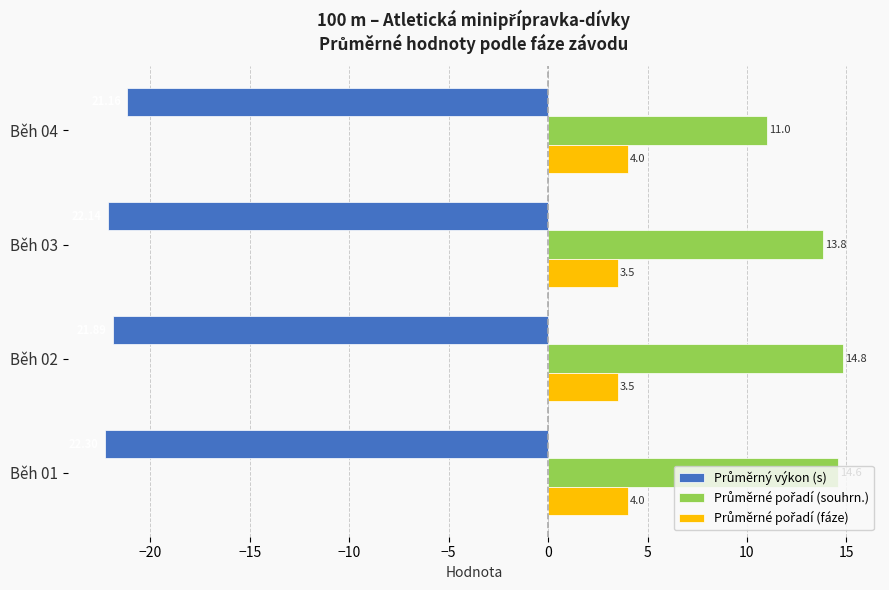

At how many categories does at least one series exceed 1?

4